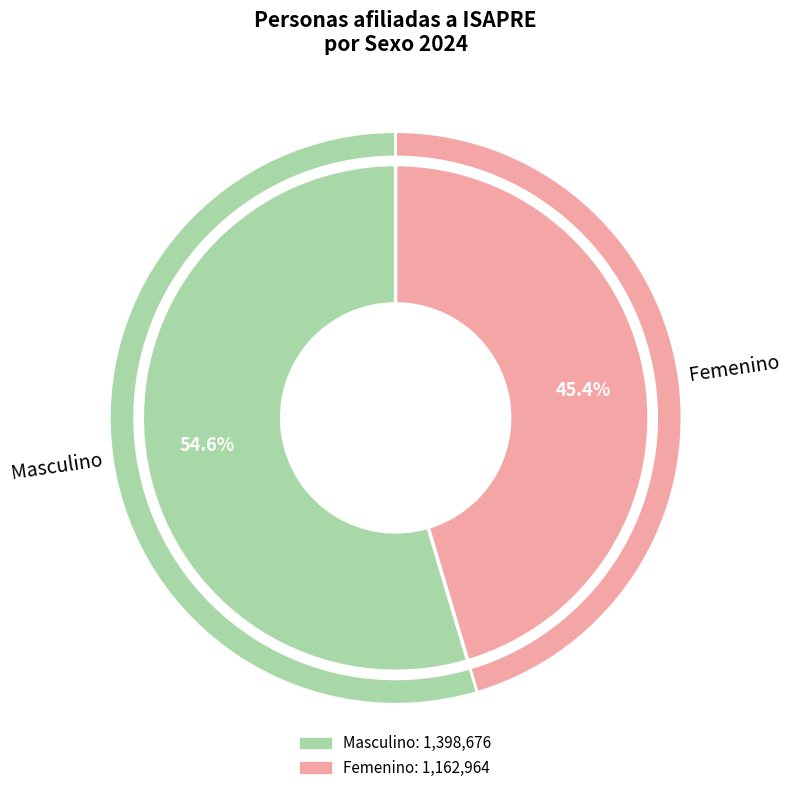

True or false: Femenino accounts for 45% of the total.

True